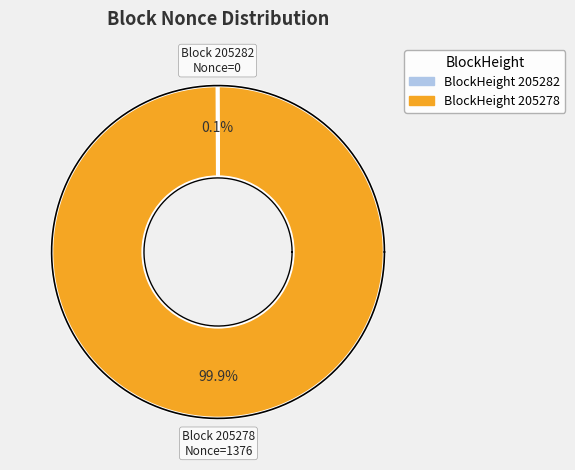

Rank the categories by value from highest to lowest.

205278, 205282